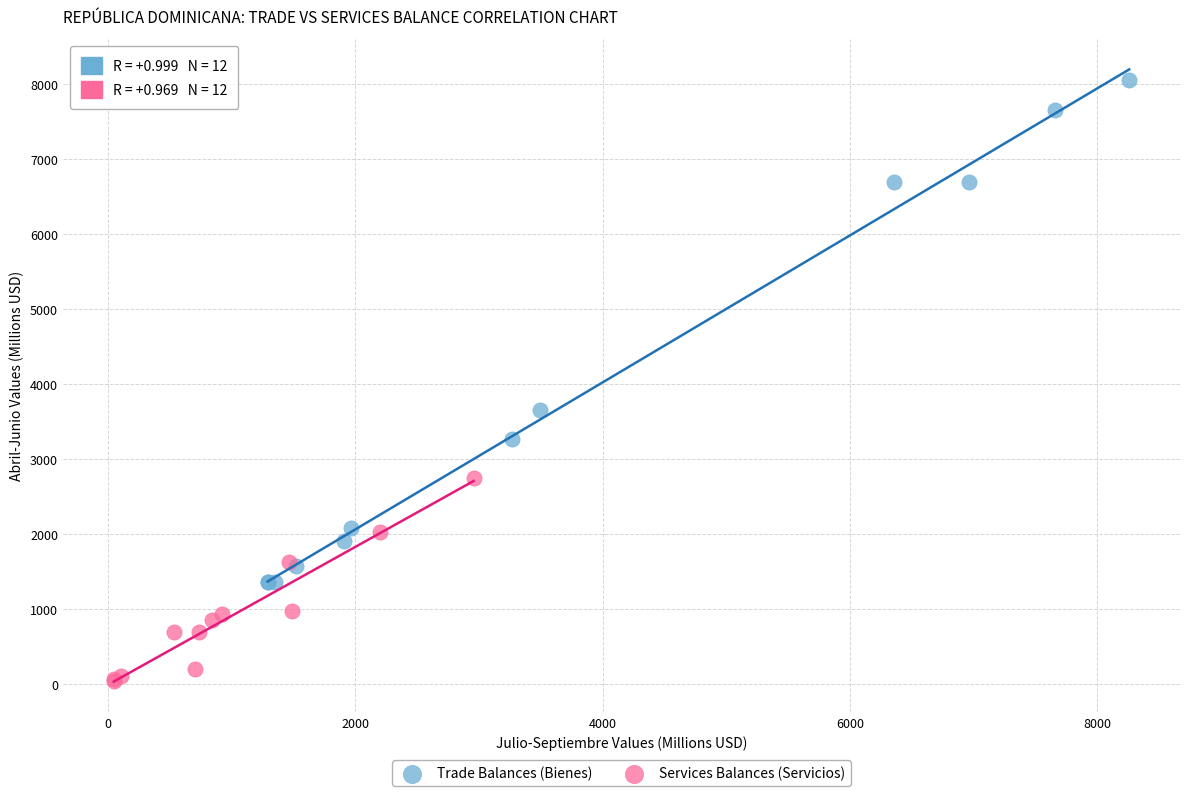

Which series has the widest spread of Y values?

Trade Balances (Bienes)